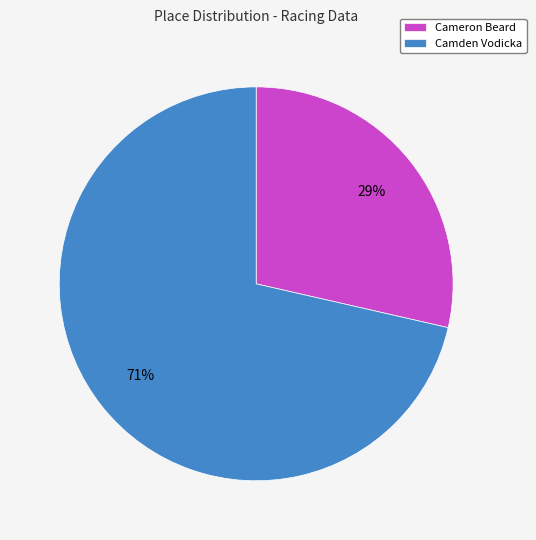

To the nearest percent, what portion does Cameron Beard represent?

29%